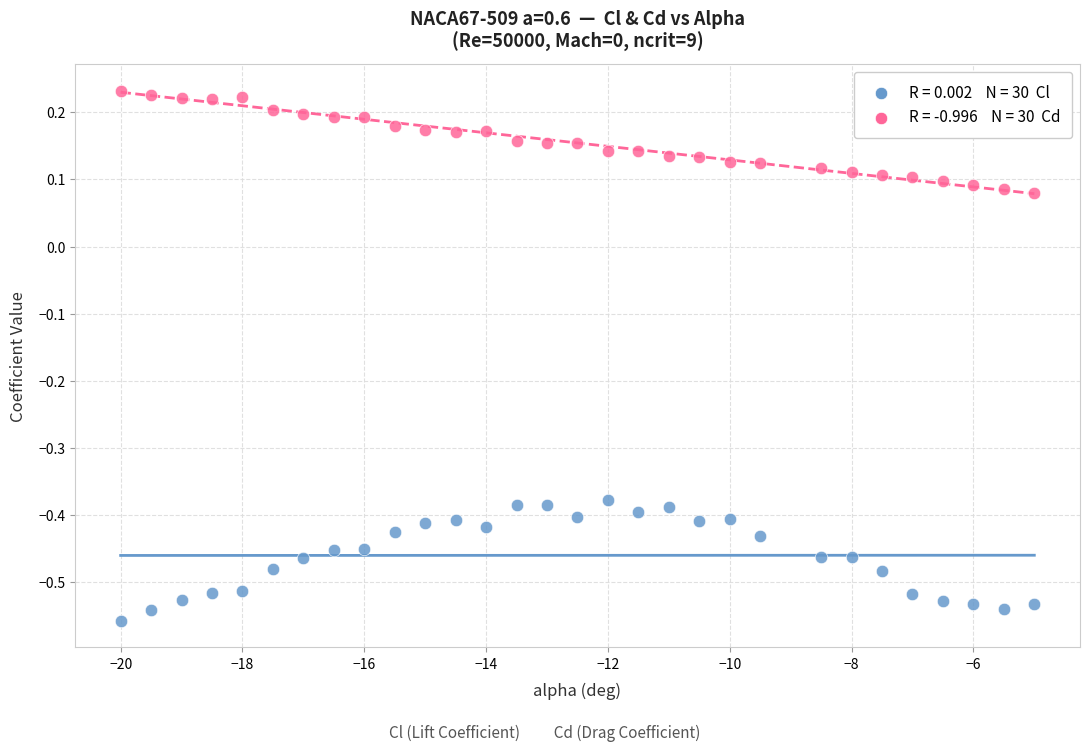

Across all data points, what is the range of Y values (max minus min)?

0.8